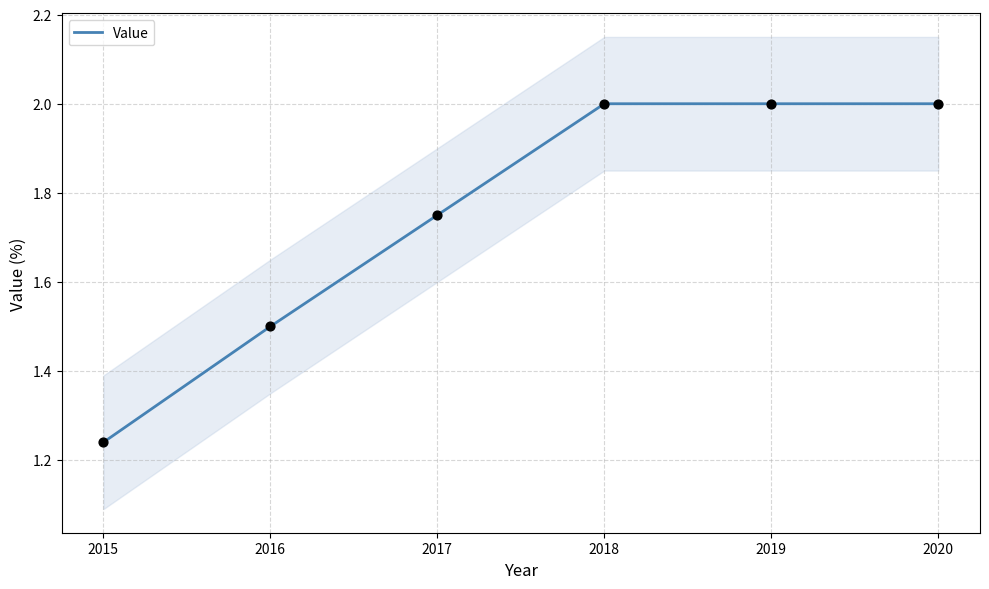

Where is Value nearest to the value 1?

2015